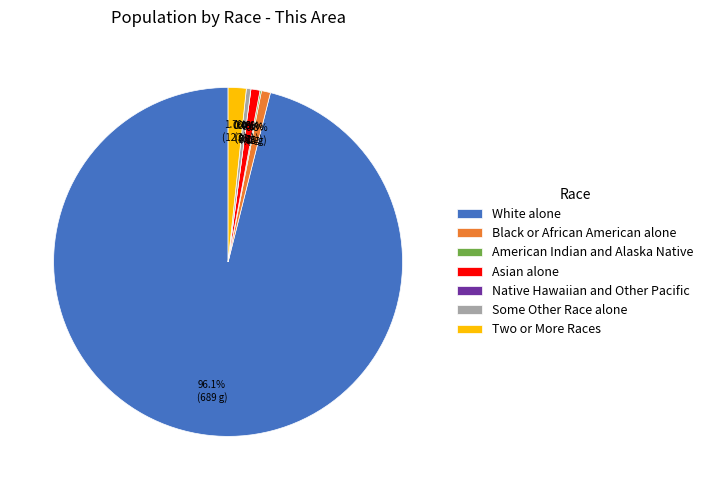

Does any single category account for the majority?

Yes